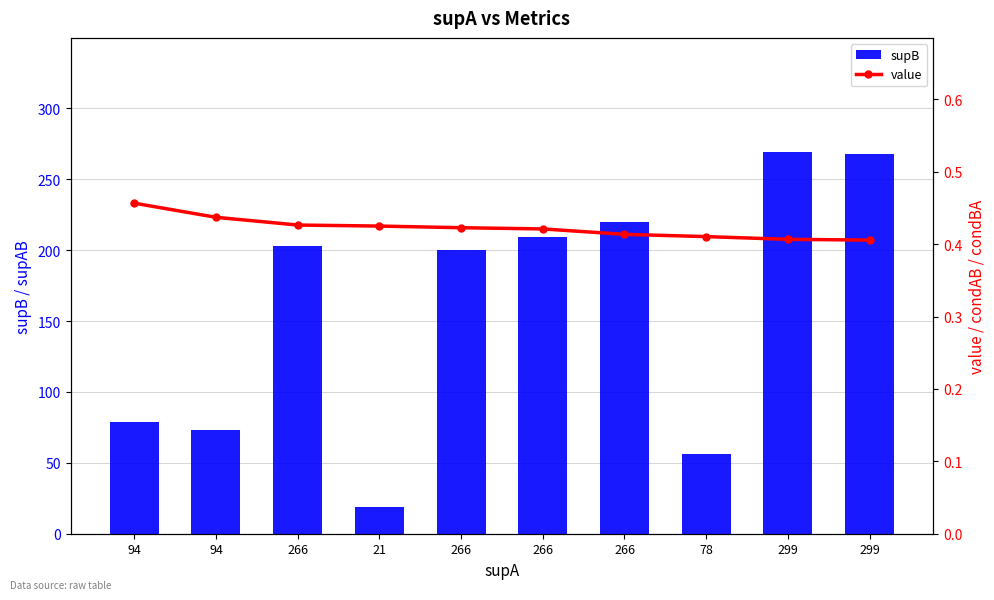

Is it true that value equals 0.4 at 299?

True